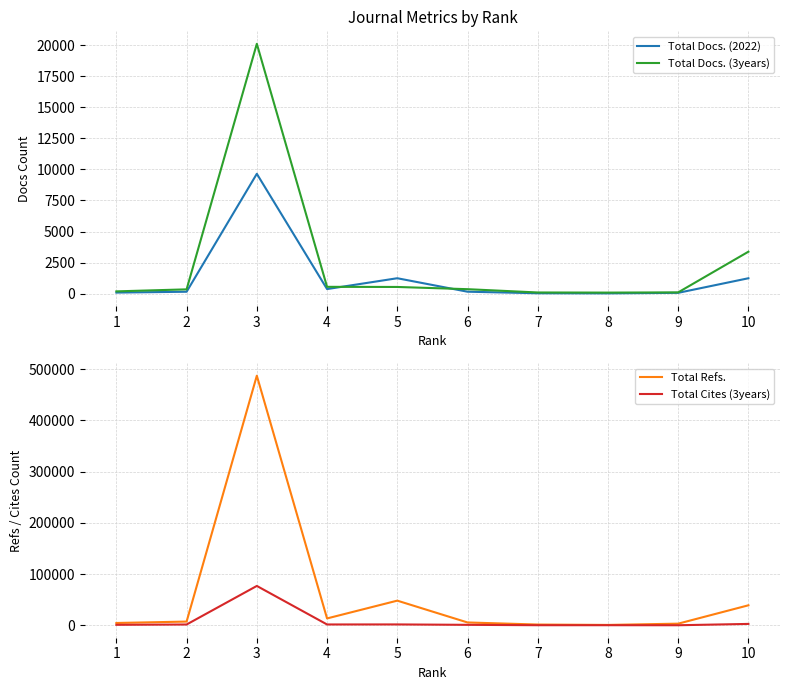

How many series are shown in this chart?

4